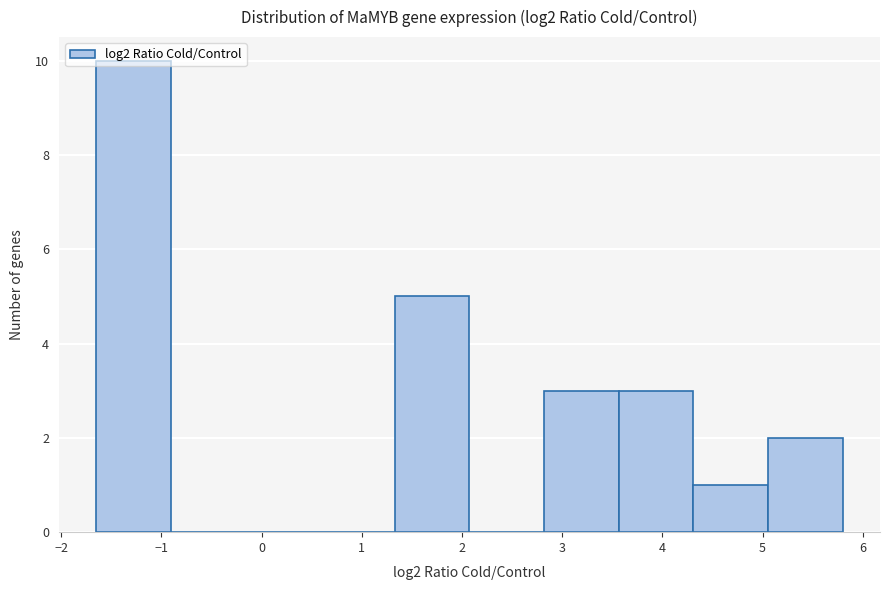

Which range on the x-axis has the tallest bar?

-1.7 to -0.9